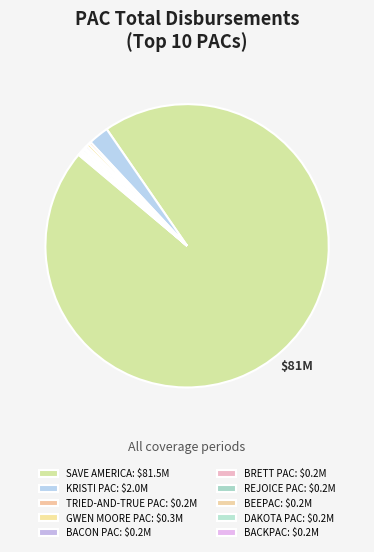

What percentage is the KRISTI PAC slice, to the nearest percent?

2%